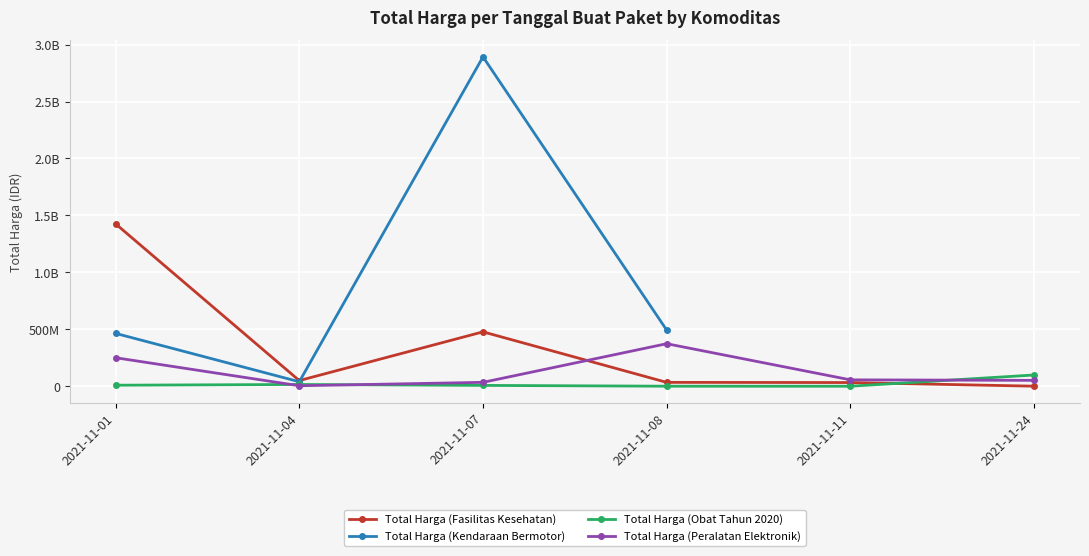

At which category is the sum across all series the highest?

2021-11-07